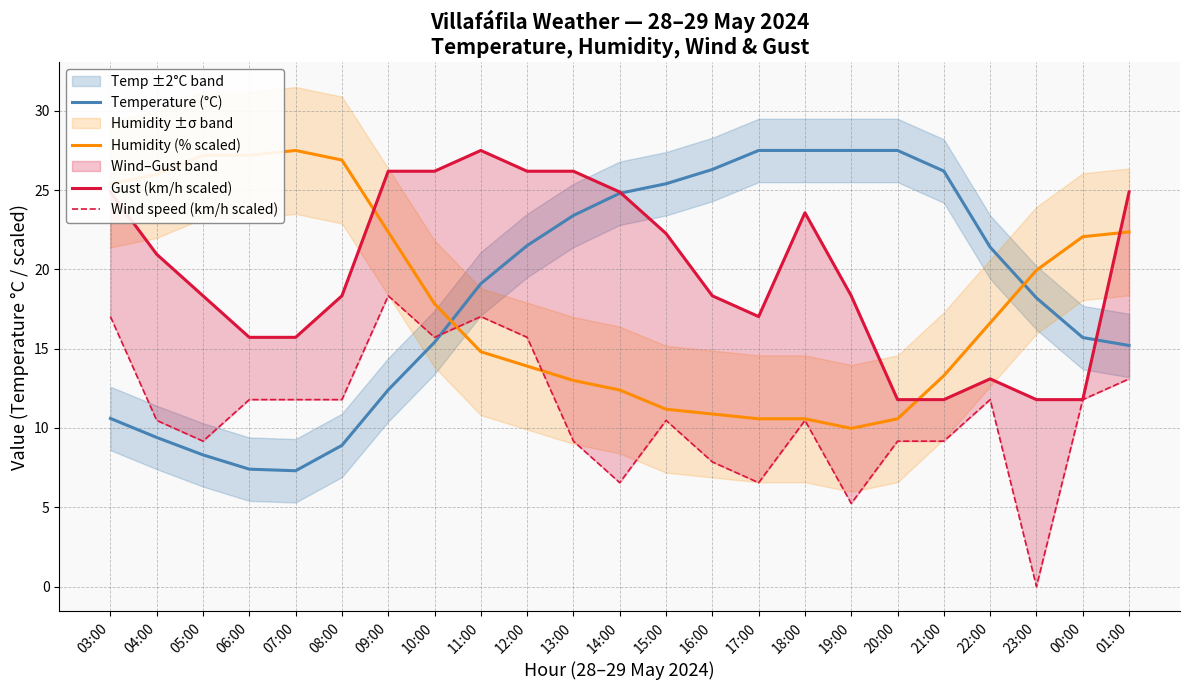

What value does the Humidity (% scaled) series have at 14:00?

12.4